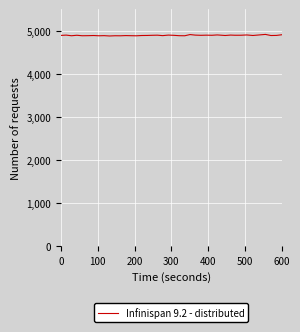

What is the smallest value displayed?

4877.0